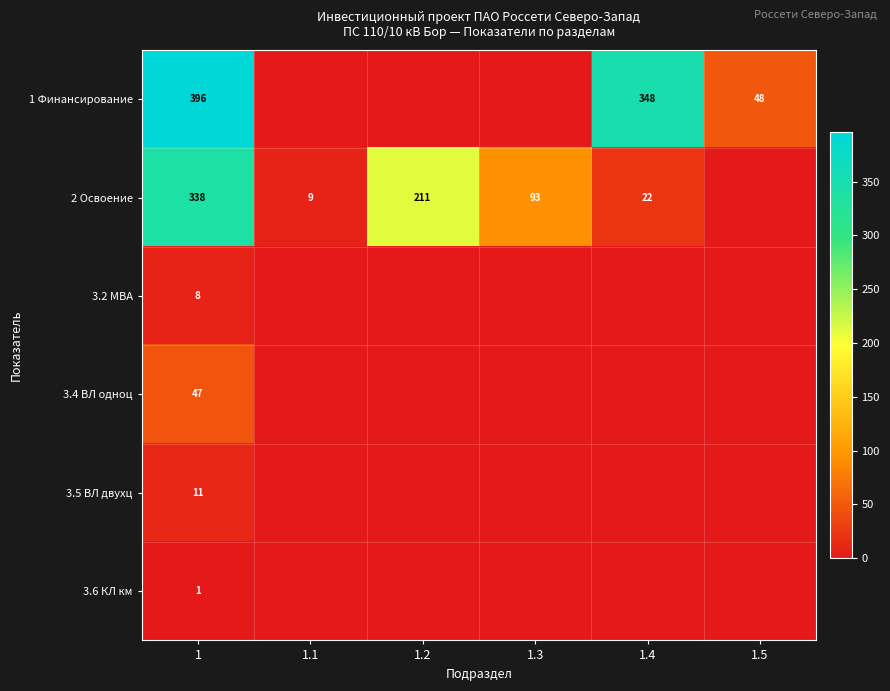

Between 1.1 and 1.4, which is larger?

1.4